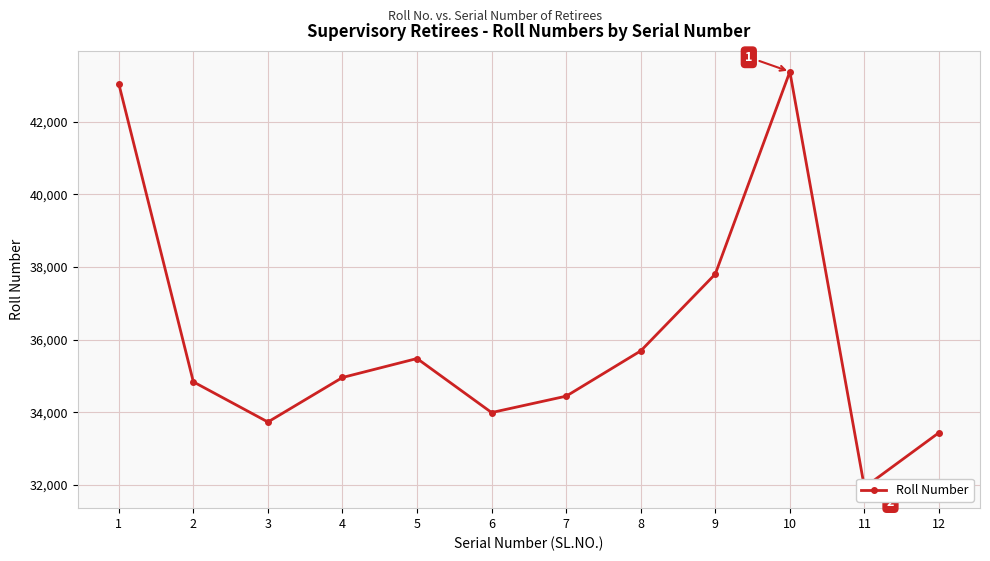

What is the sum of the values at 7 and 4?

69404